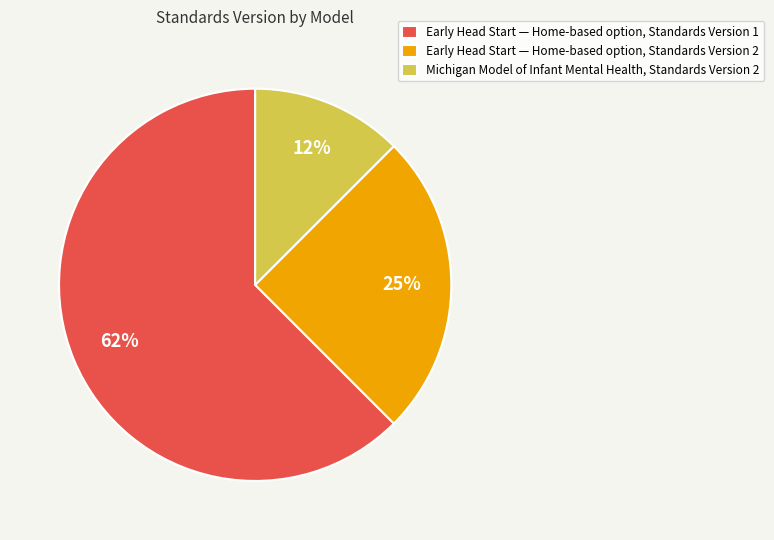

Which has a higher value, Early Head Start — Home-based option, Standards Version 2 or Michigan Model of Infant Mental Health, Standards Version 2?

Early Head Start — Home-based option, Standards Version 2